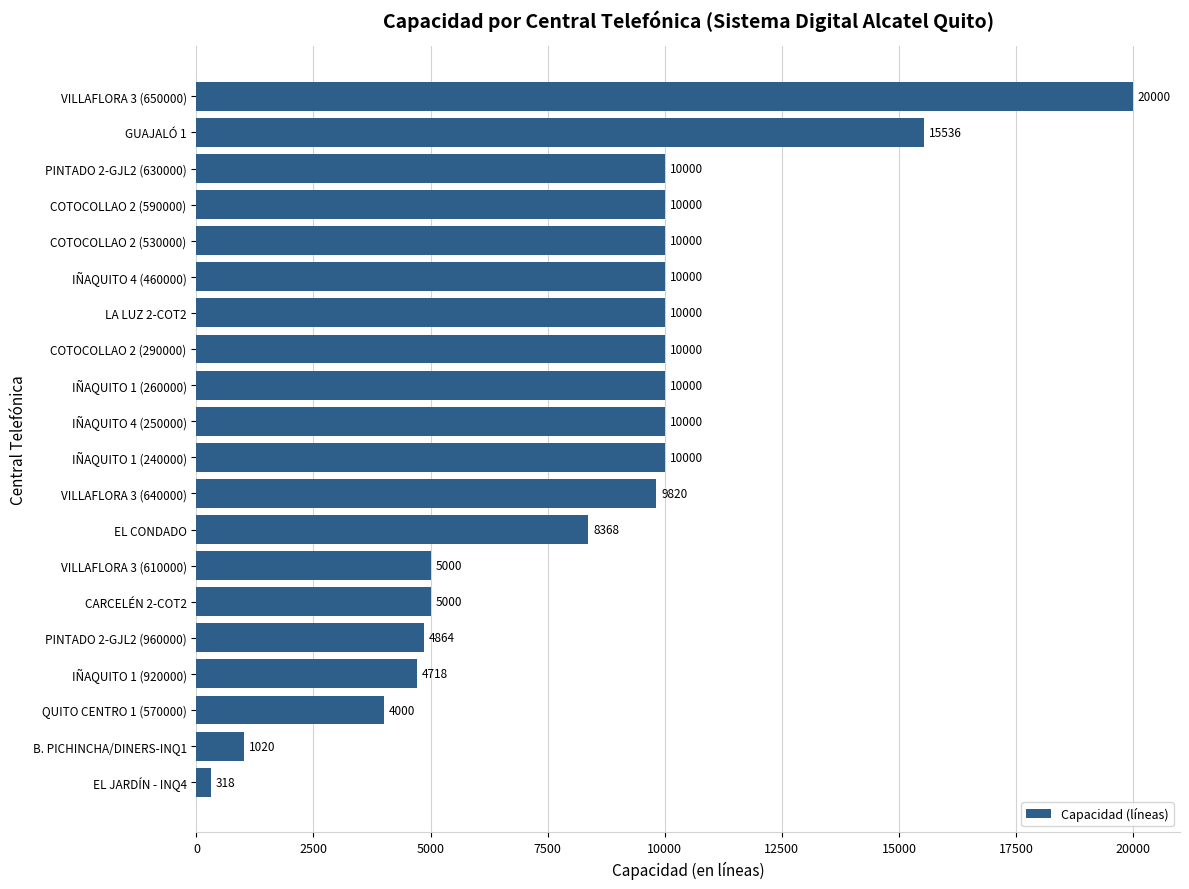

How many categories are shown in the chart?

20